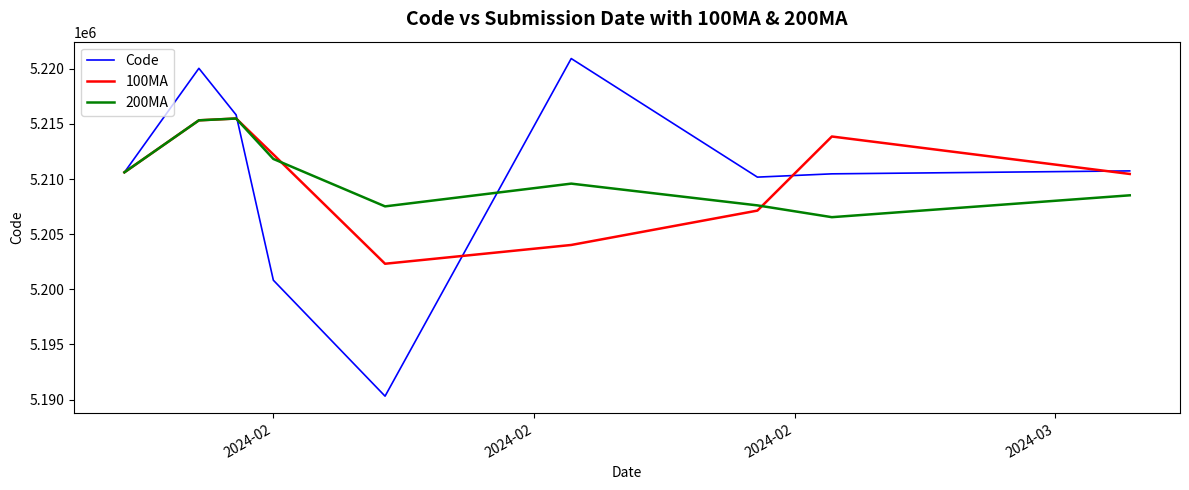

What is the maximum value for Code?

5220919.0